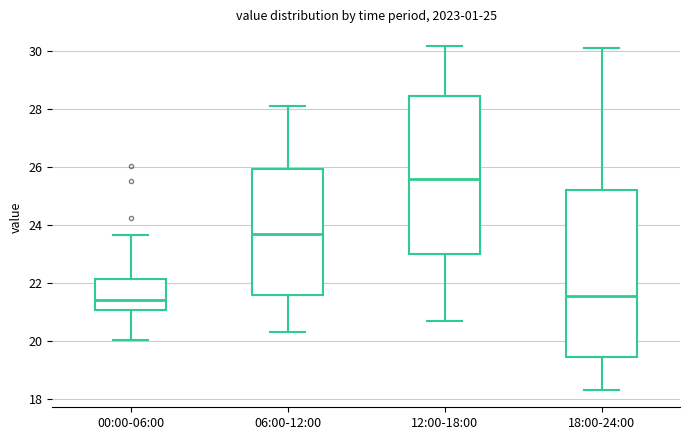

Comparing the boxes themselves (not the whiskers), which one is the tallest?

18:00-24:00